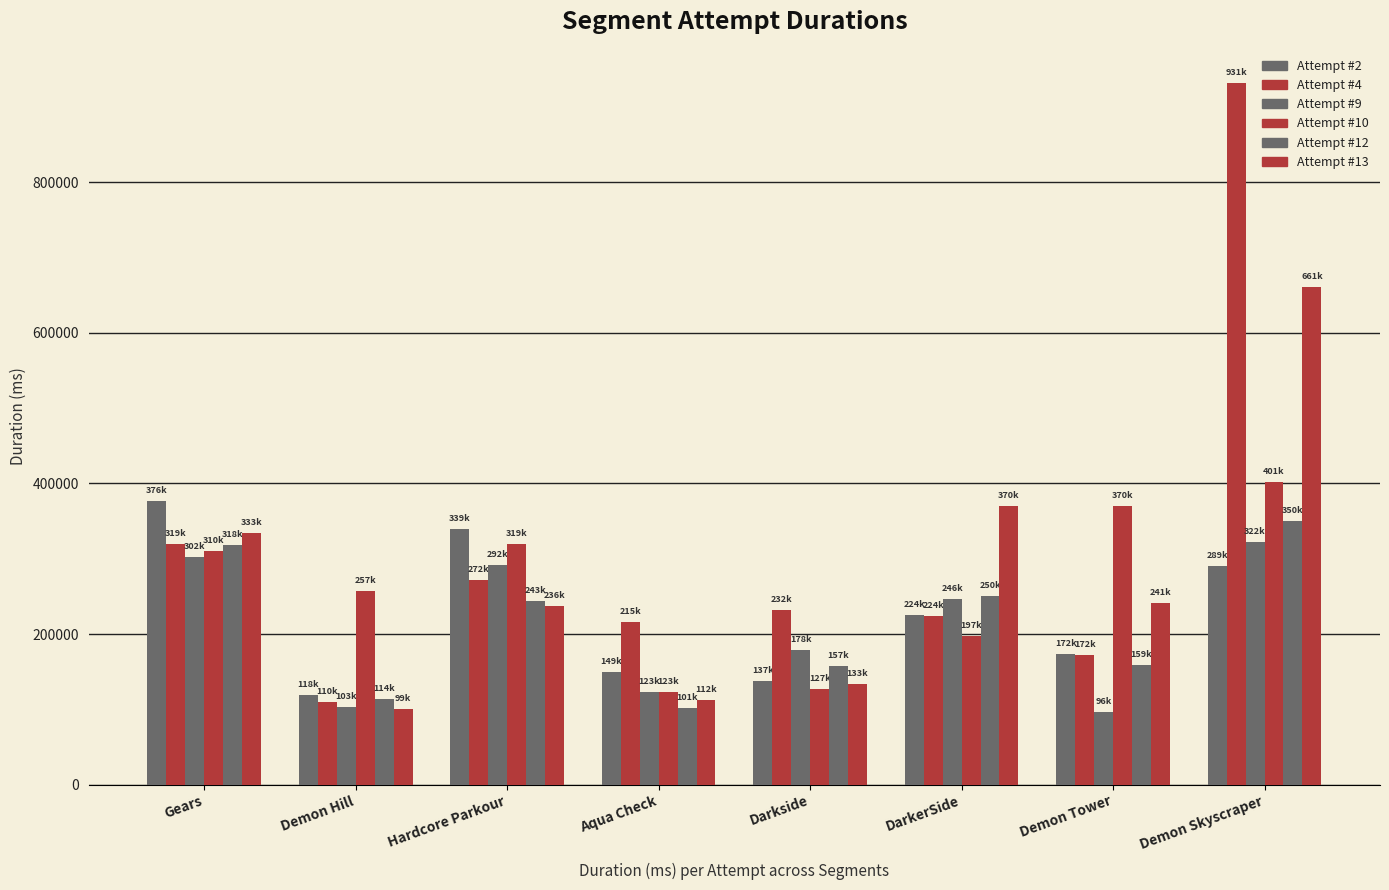

How many bars are there in each group?

6